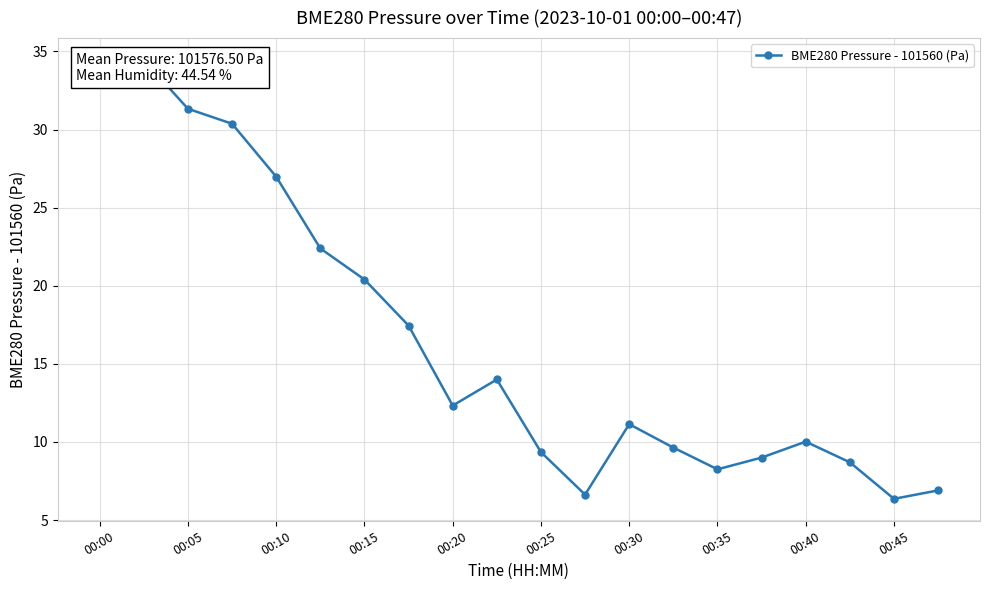

What is the value of the 12th point from the left?

6.6